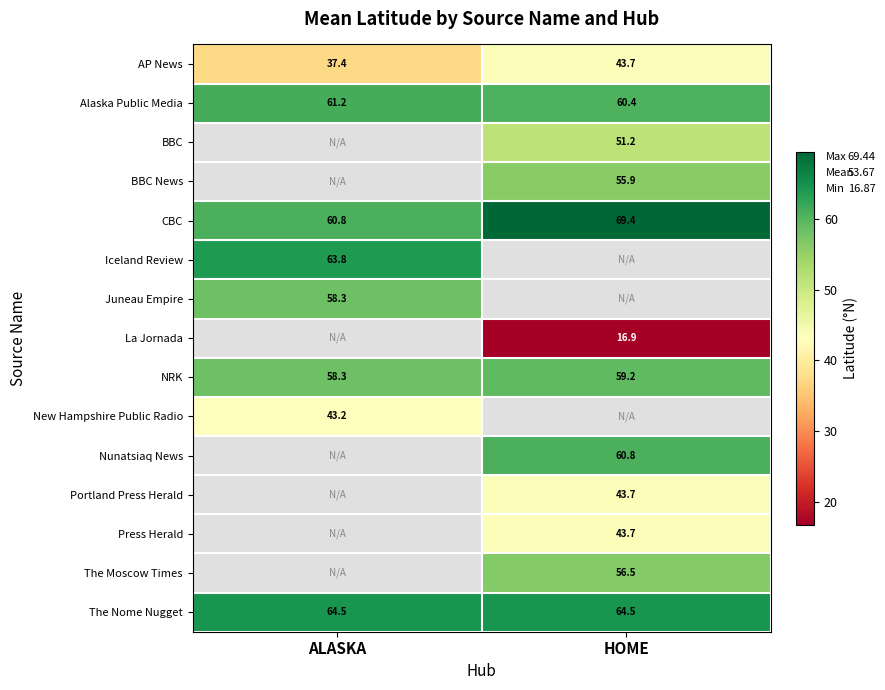

True or false: New Hampshire Public Radio has a value of 43.2 at ALASKA.

True